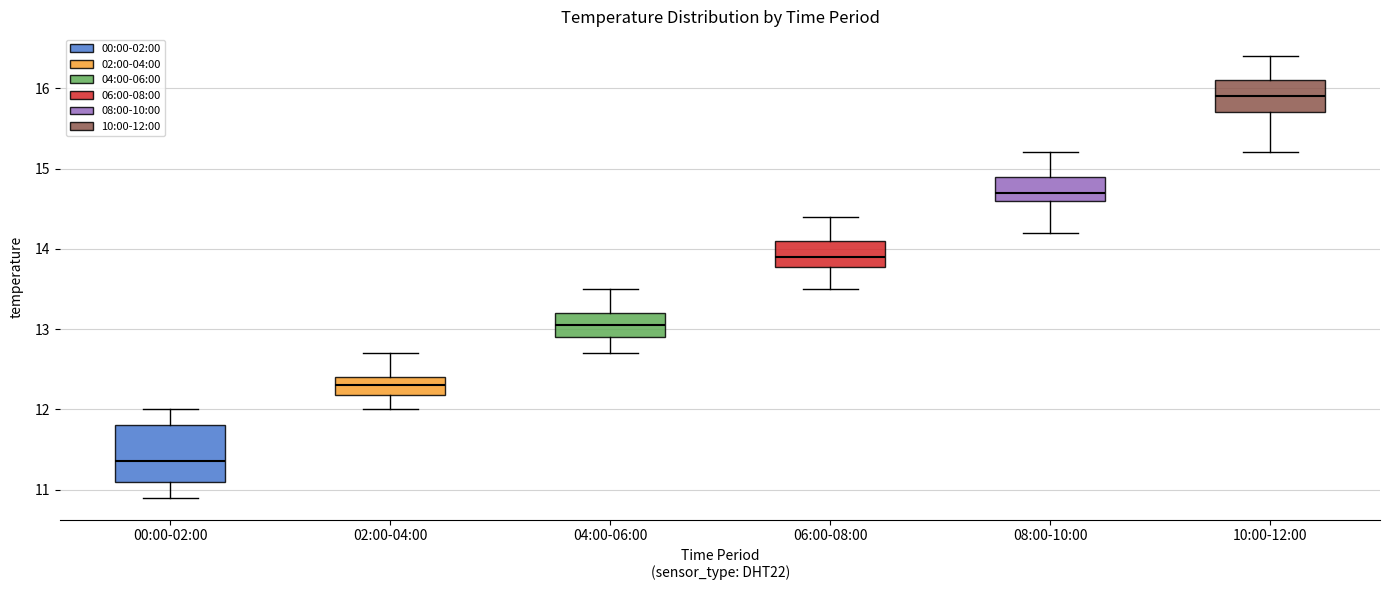

Where does the lower whisker of the box for 08:00-10:00 end on the y-axis? The values are not printed on the chart, so give them approximately, as read against the axis.

14.2